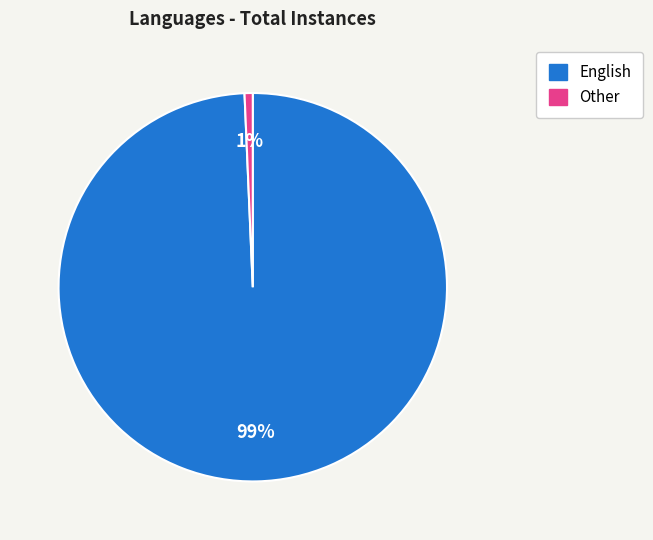

To the nearest percent, what is the average slice percentage?

50%